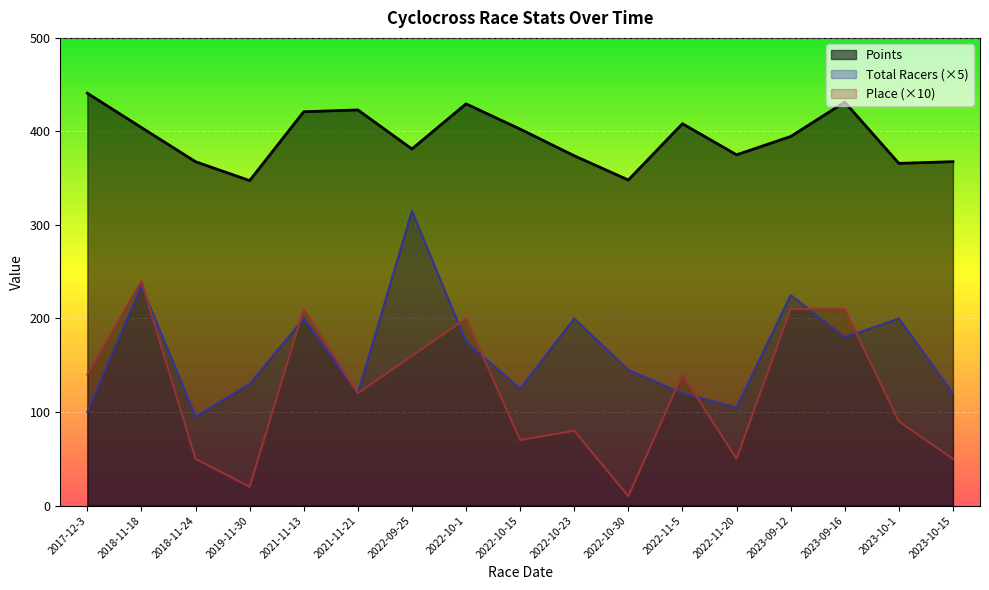

True or false: Points has a value of 101.5 at 2022-10-30.

False